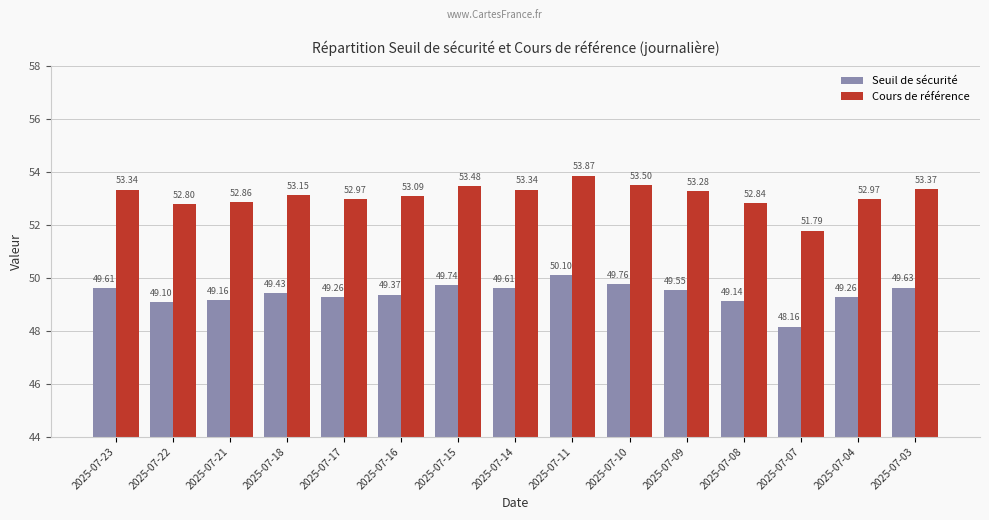

List the series in order of their overall mean, lowest first.

Seuil de sécurité, Cours de référence